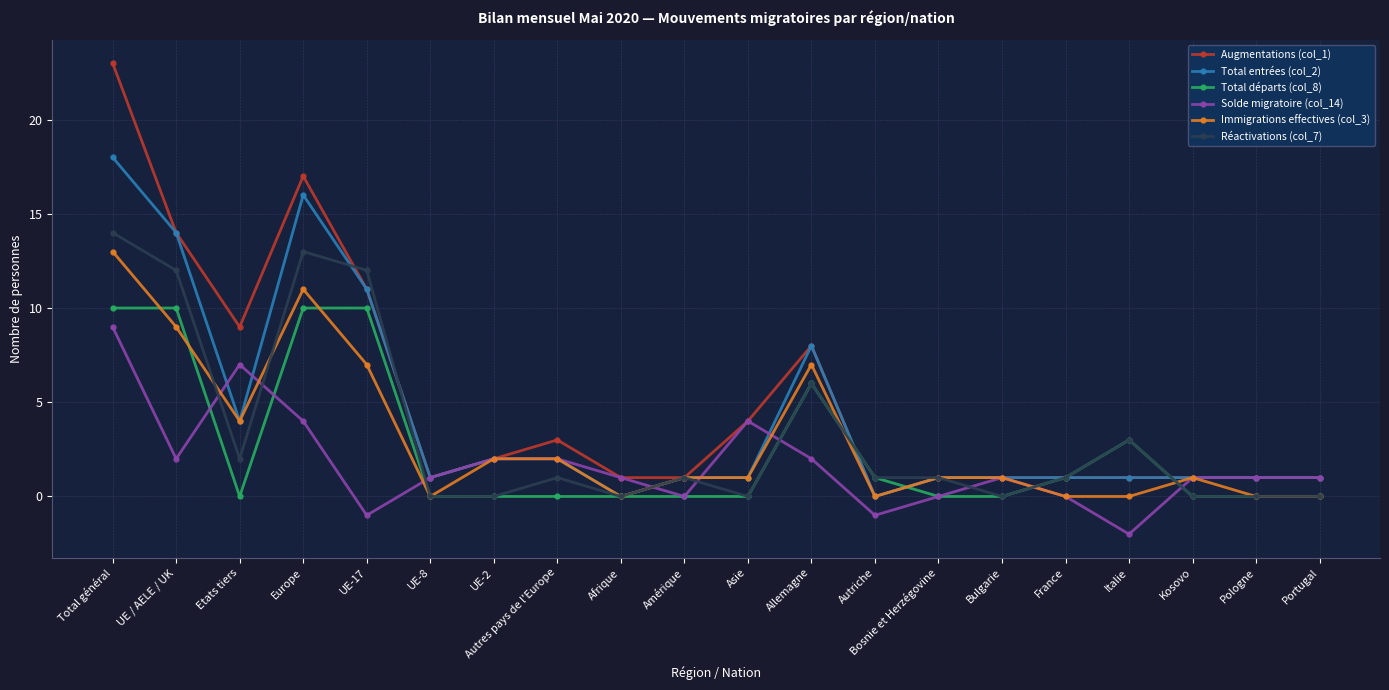

The Réactivations (col_7) series shows 2 at Autres pays de l'Europe. True or false?

False